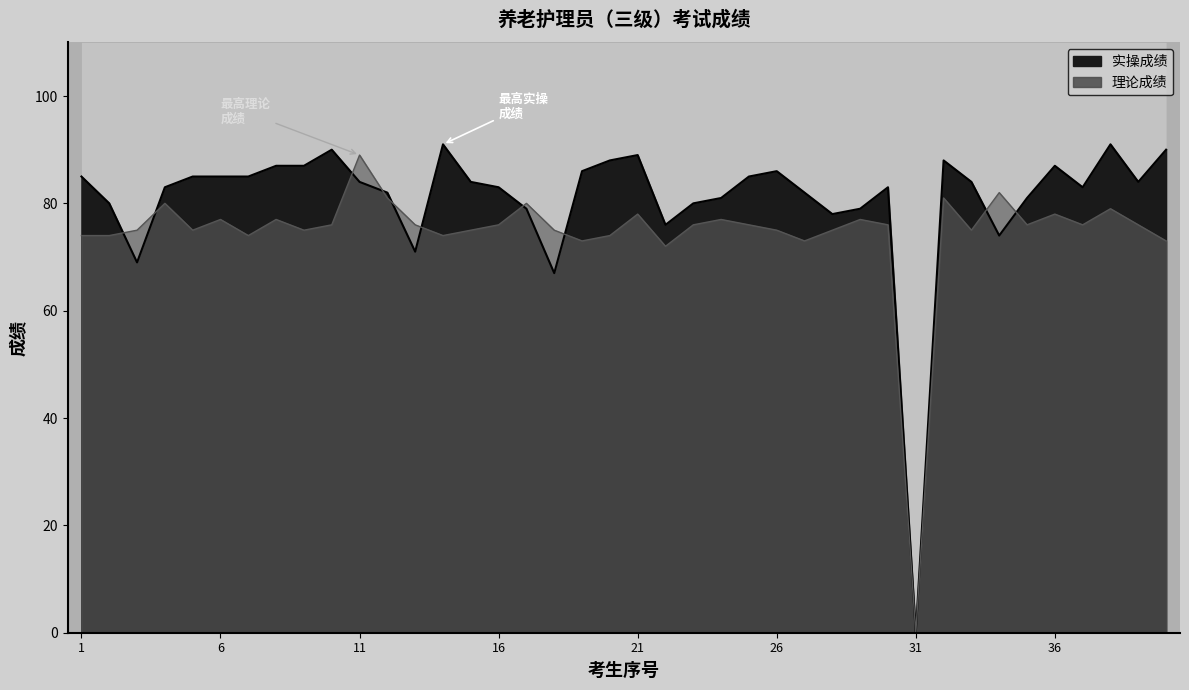

Count the number of data series in this chart.

2